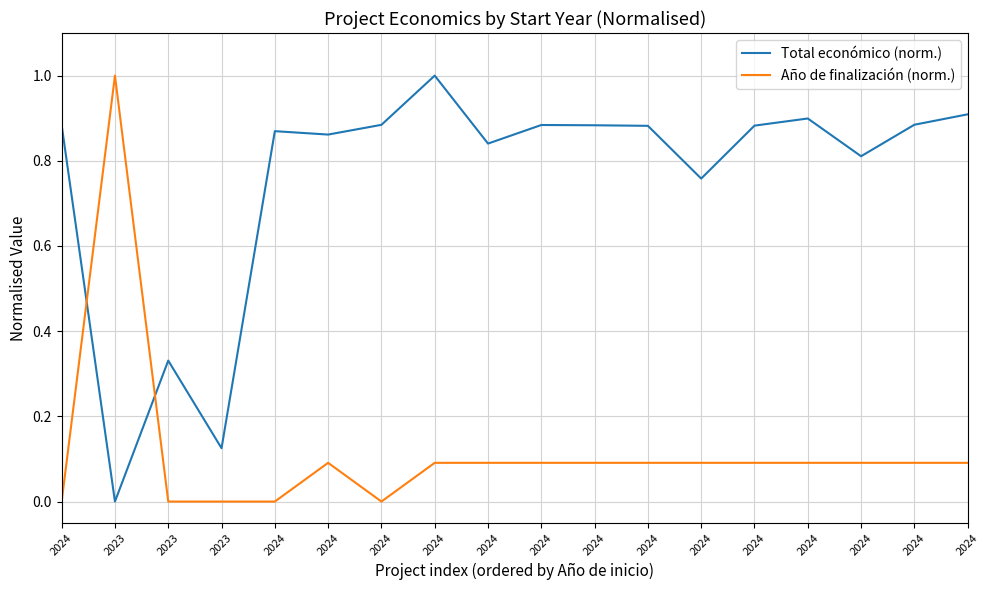

Is it true that Año de finalización (norm.) equals 0.1 at 2024?

True